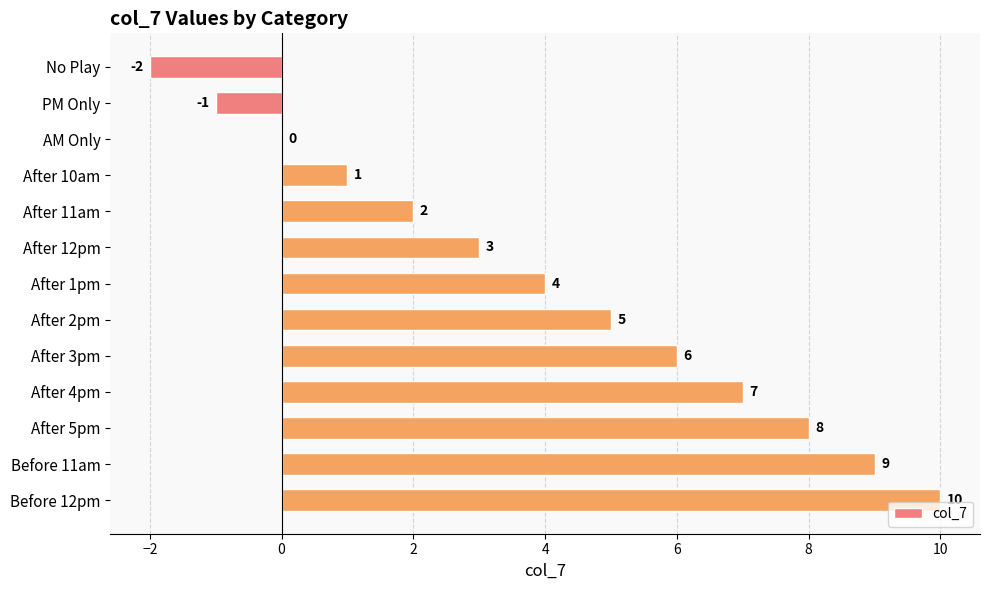

What is the greatest value displayed?

10